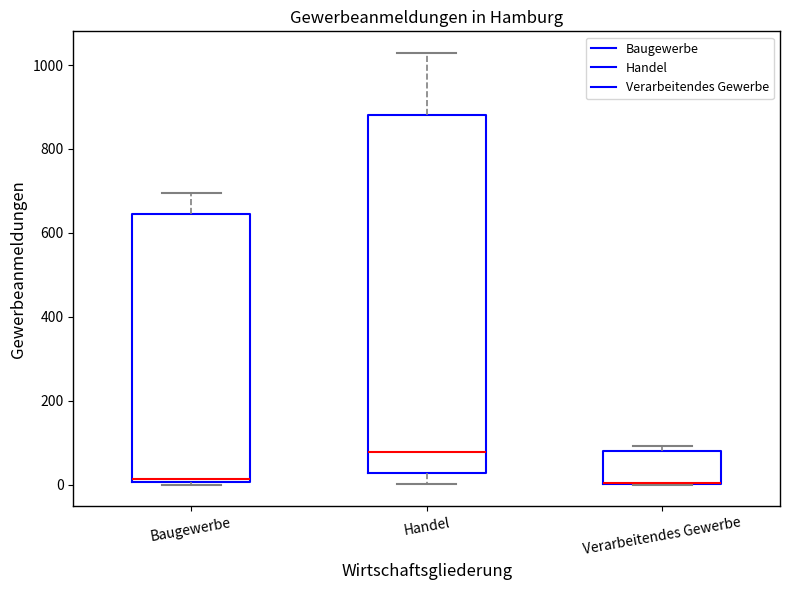

Reading left to right, transcribe this box plot: for each box, give where its median line is, the range the box spans, and where its two whiskers end, as read against the y-axis. The values are not printed on the chart, so give them approximately, as read against the axis.

Baugewerbe: median 20, box 0 to 640, whiskers 0 to 700
Handel: median 80, box 20 to 880, whiskers 0 to 1020
Verarbeitendes Gewerbe: median 0 (drawn on the box's lower edge), box 0 to 80, whiskers 0 to 100